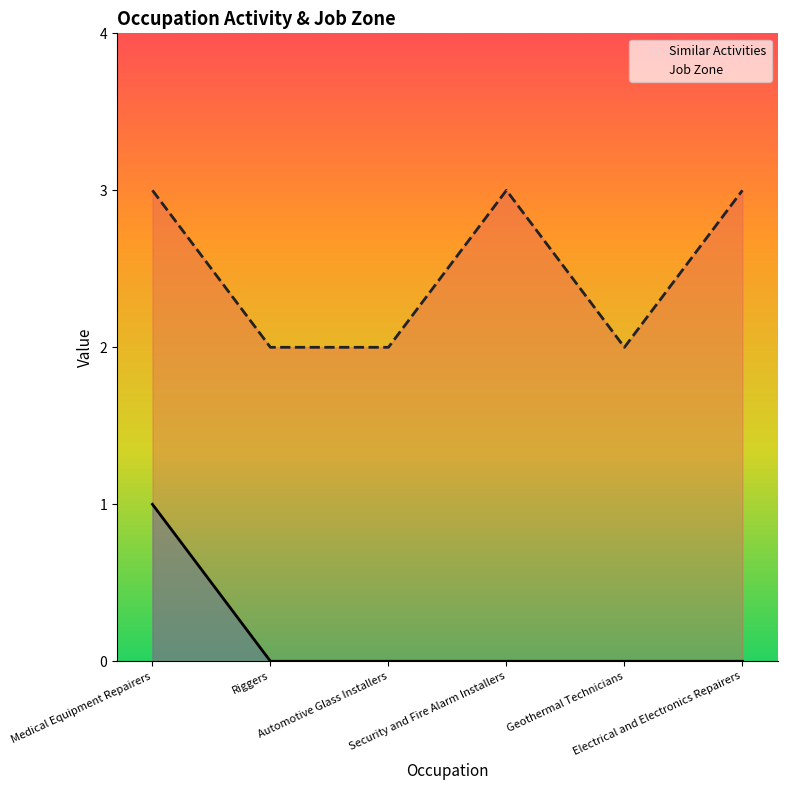

Which series has the largest range (max minus min)?

Similar Activities